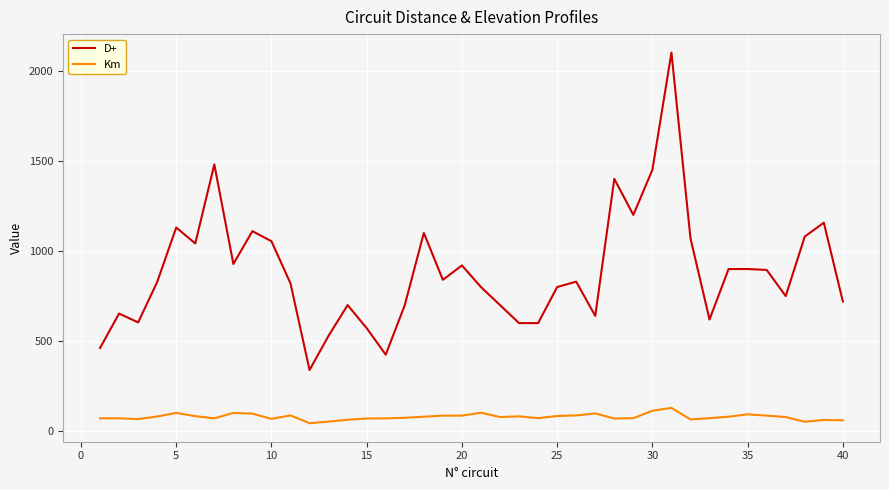

What is the sum of all D+ values?

35450